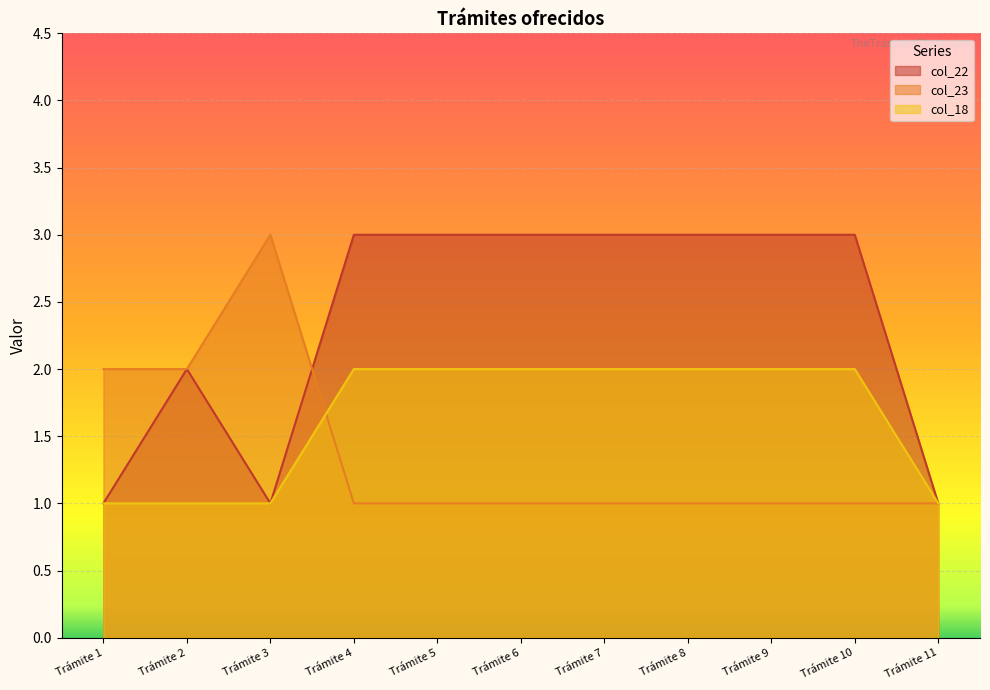

Reading right to left, list all the values displayed in this chart.

col_22: 1	3	3	3	3	3	3	3	1	2	1
col_23: 1	1	1	1	1	1	1	1	3	2	2
col_18: 1	2	2	2	2	2	2	2	1	1	1